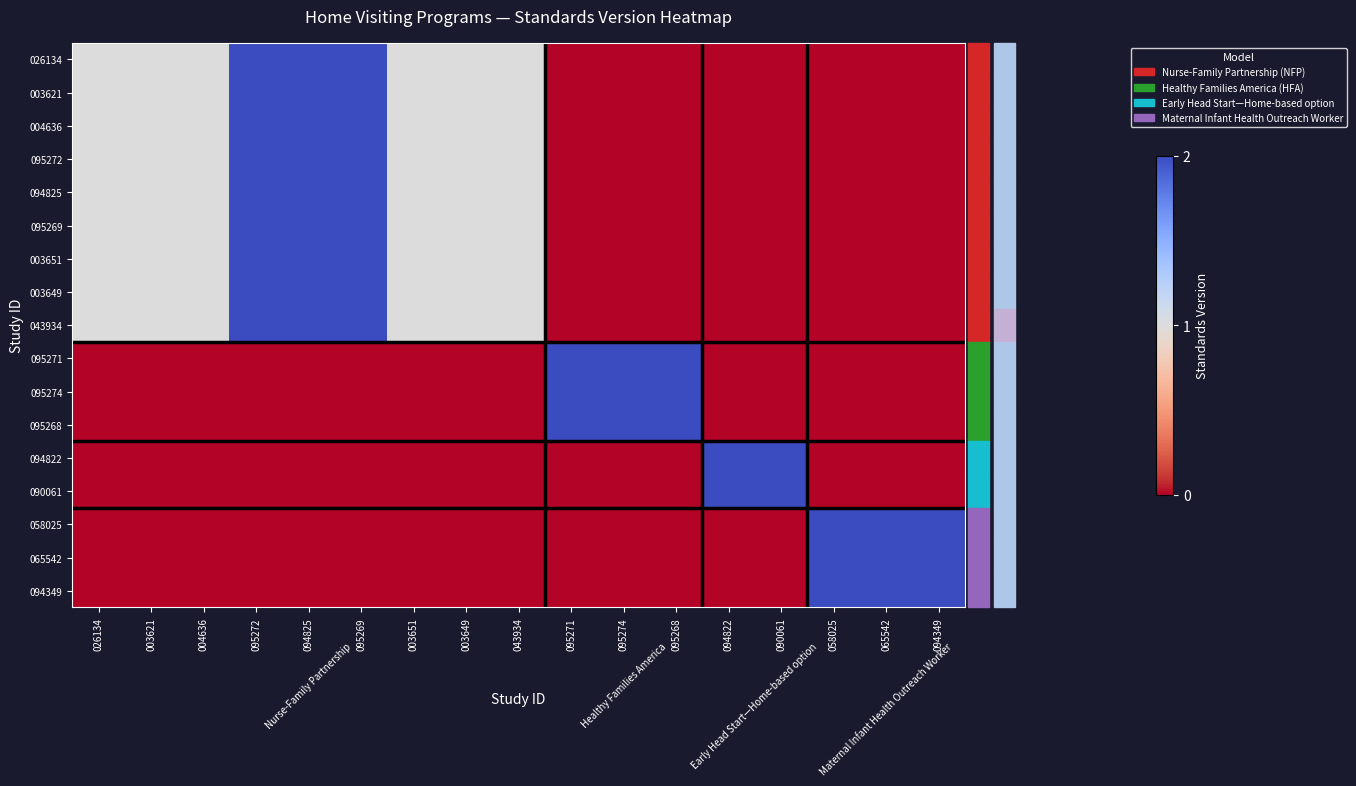

Between 094349 and 004636, which is larger?

004636